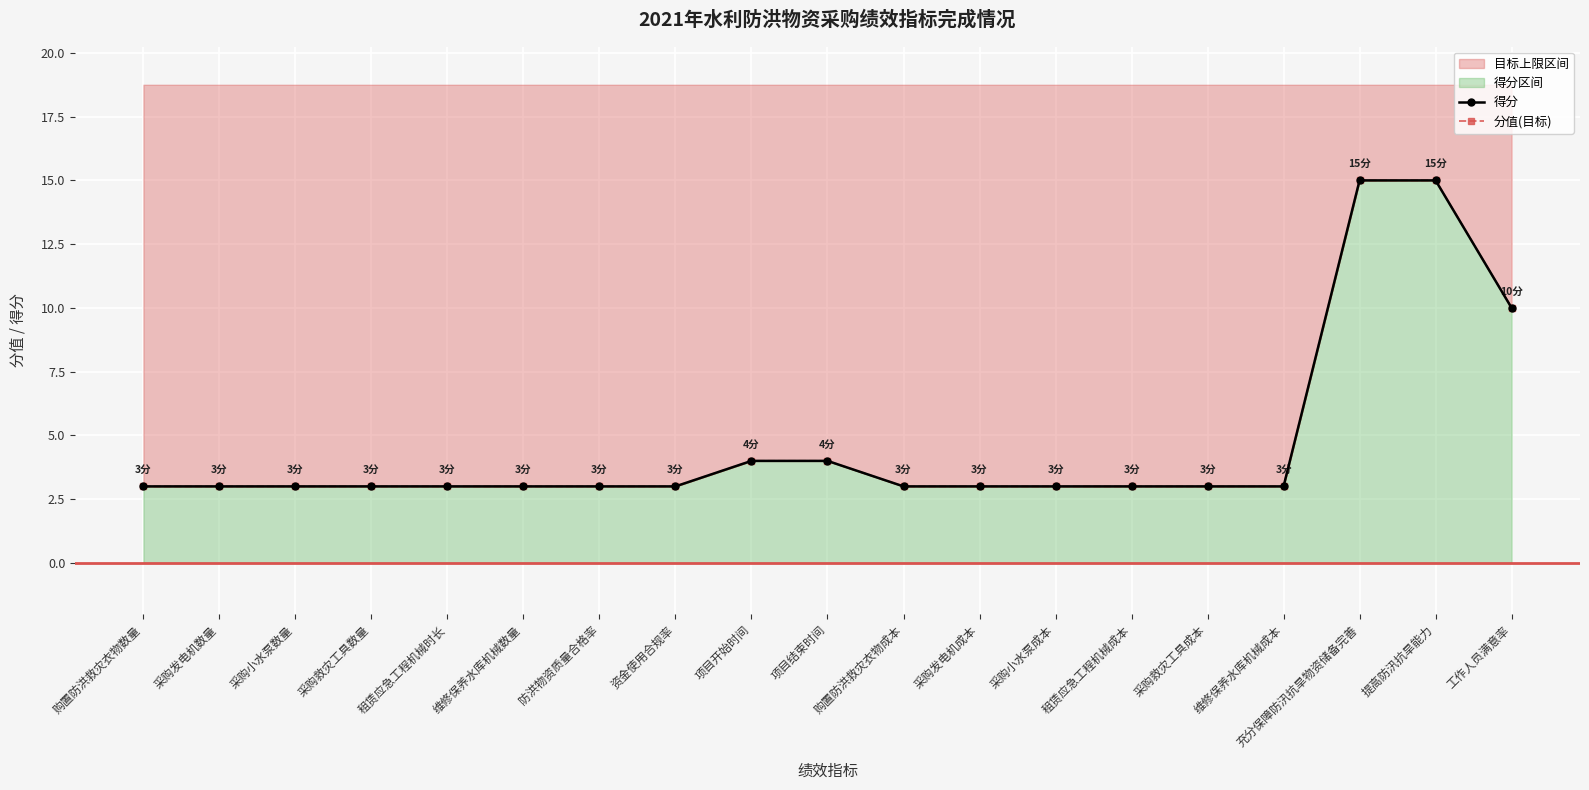

Reading right to left, what are all the values shown in this chart?

得分: 10	15	15	3	3	3	3	3	3	4	4	3	3	3	3	3	3	3	3
分值(目标): 10	15	15	3	3	3	3	3	3	4	4	3	3	3	3	3	3	3	3